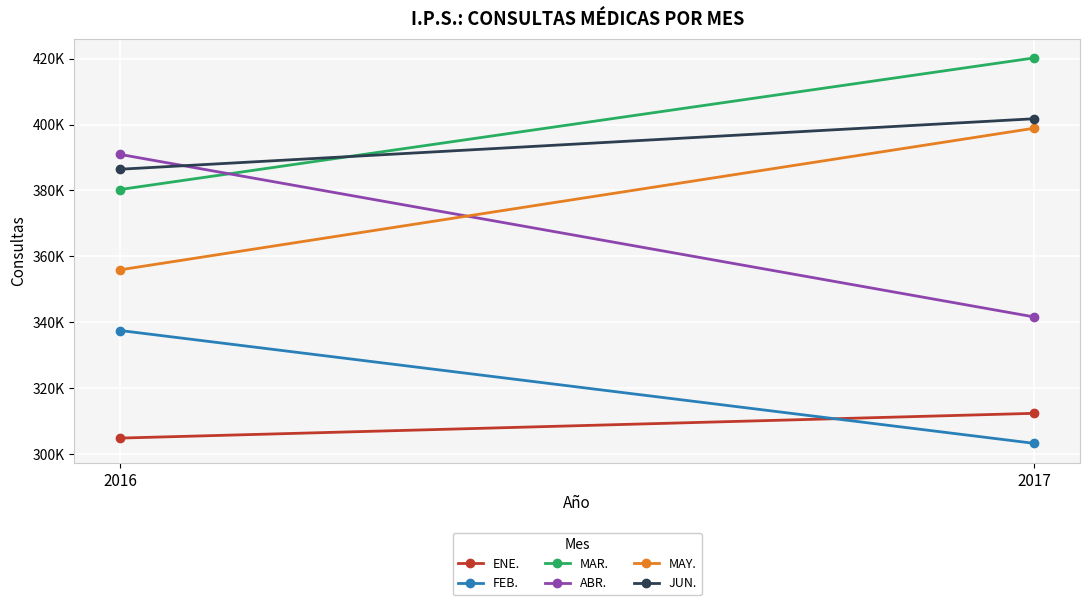

The value of MAY. at 2016 is 187444. True or false?

False